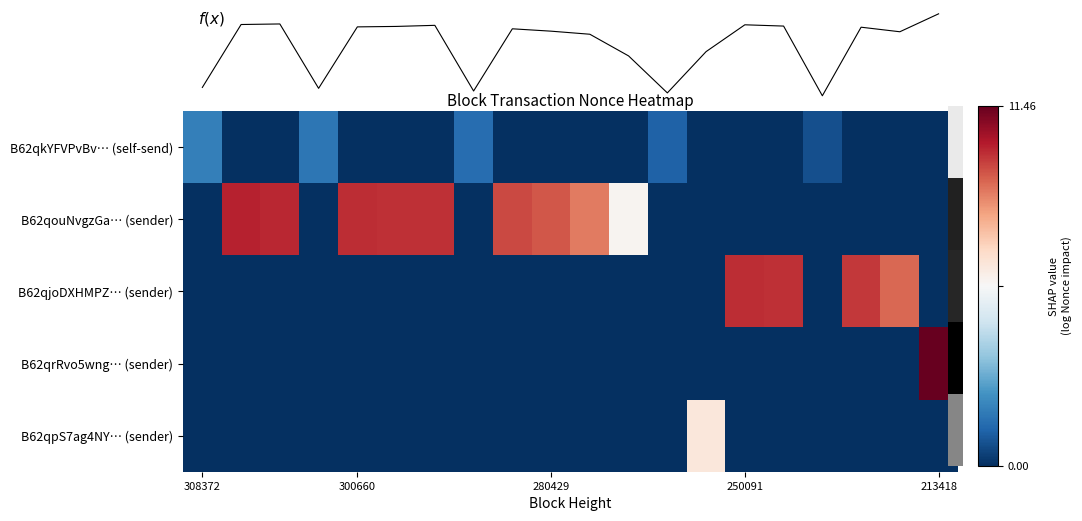

Which category has the lowest value in the B62qjoDXHMPZ… (sender) series?

308372